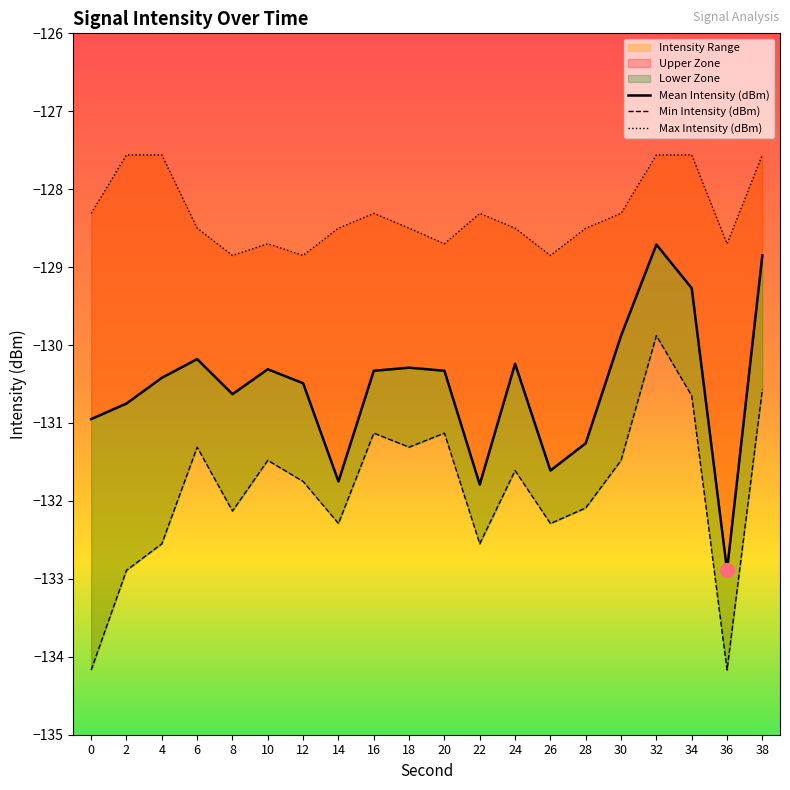

At how many categories does at least one series exceed -129?

20